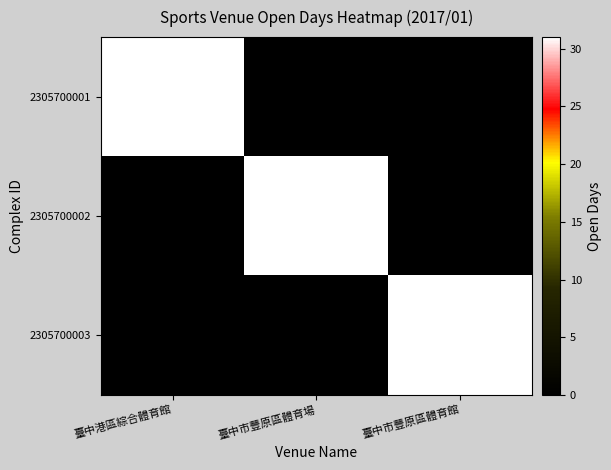

Is it true that 2305700003 equals 47 at 臺中市豐原區體育館?

False